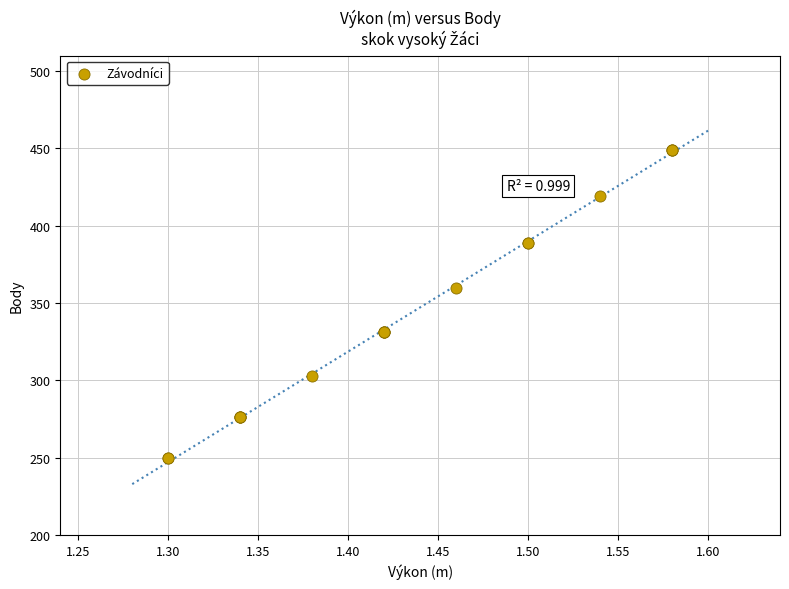

What Y value in the scatter plot is closest to 349?

360